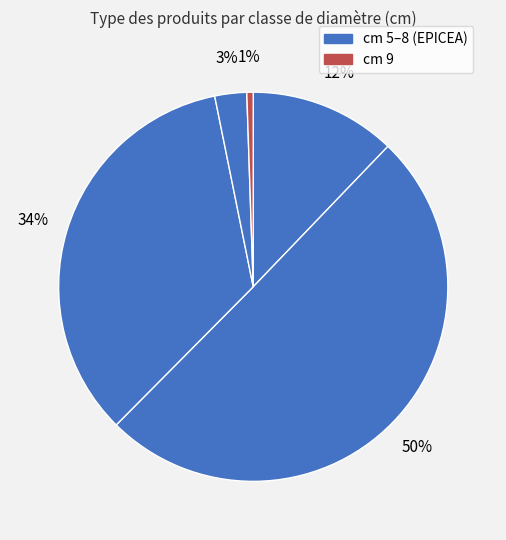

Count the number of slices in the pie.

5